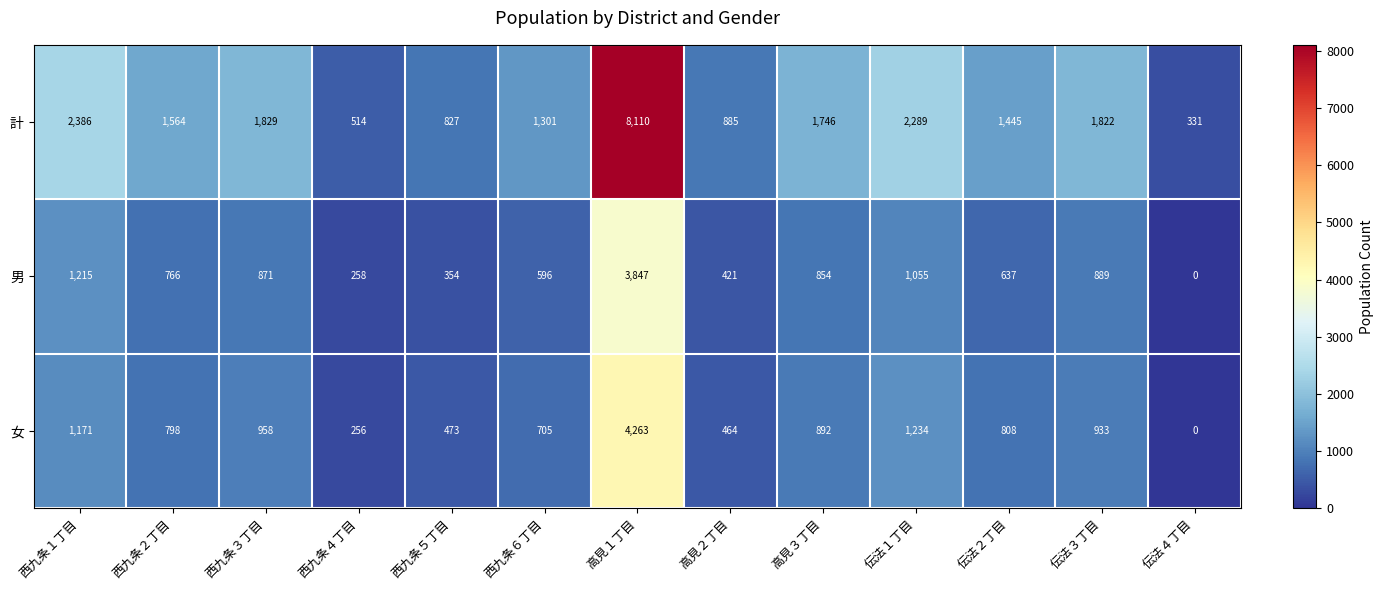

What is the sum of the 女 values at 伝法３丁目 and 西九条４丁目?

1189